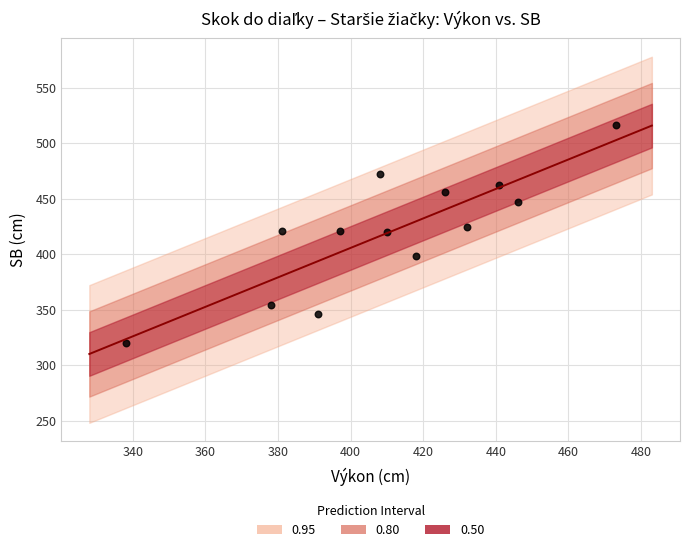

What is the range of X values (max minus min)?

135